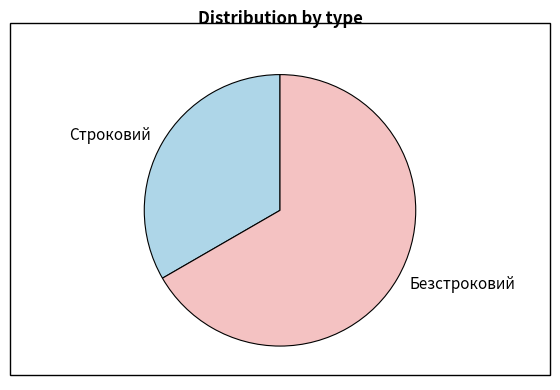

Rank the categories by value from highest to lowest.

Безстроковий, Строковий